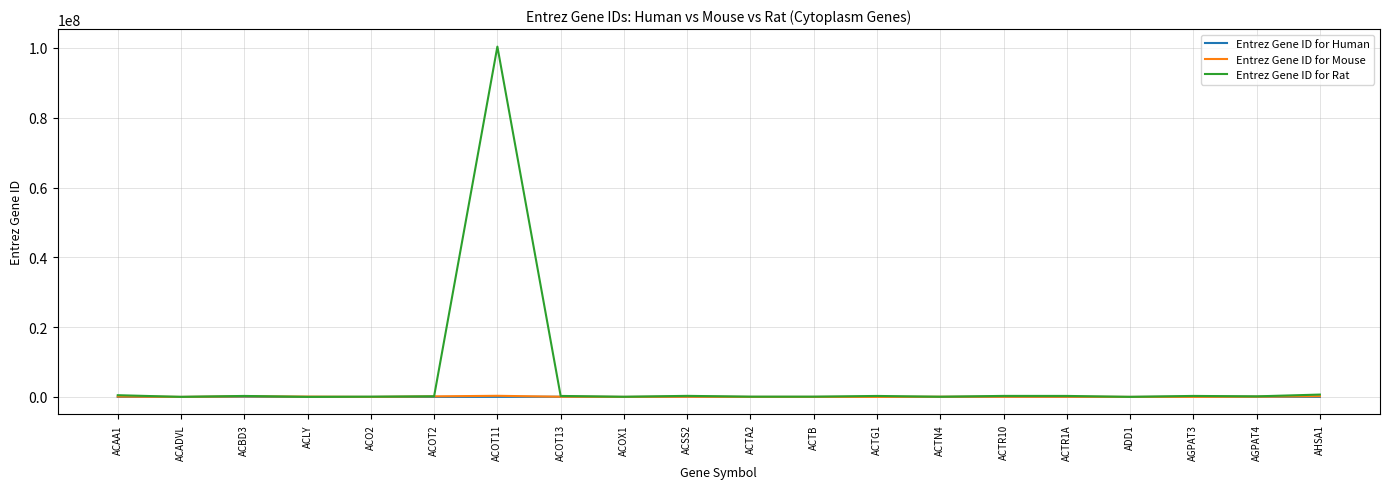

The value of Entrez Gene ID for Human at ACTA2 is 59. True or false?

True